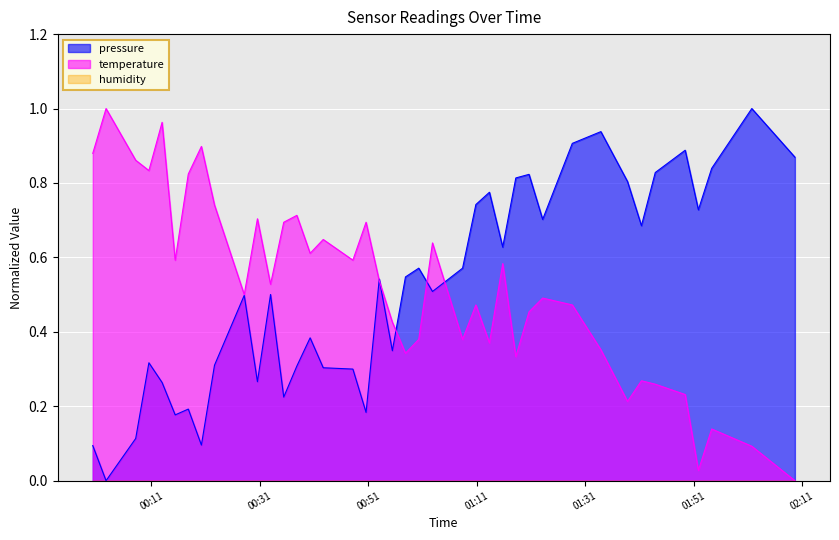

True or false: temperature has a value of 0.2 at 01:51.

False